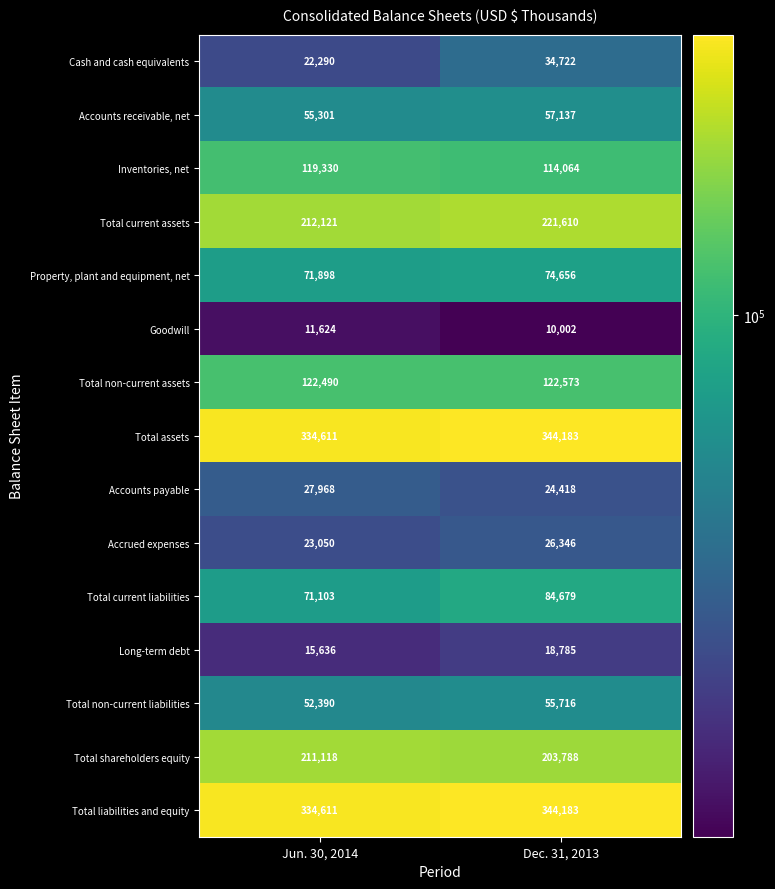

Read the Accounts receivable, net value at Jun. 30, 2014, to the nearest 100.

55300